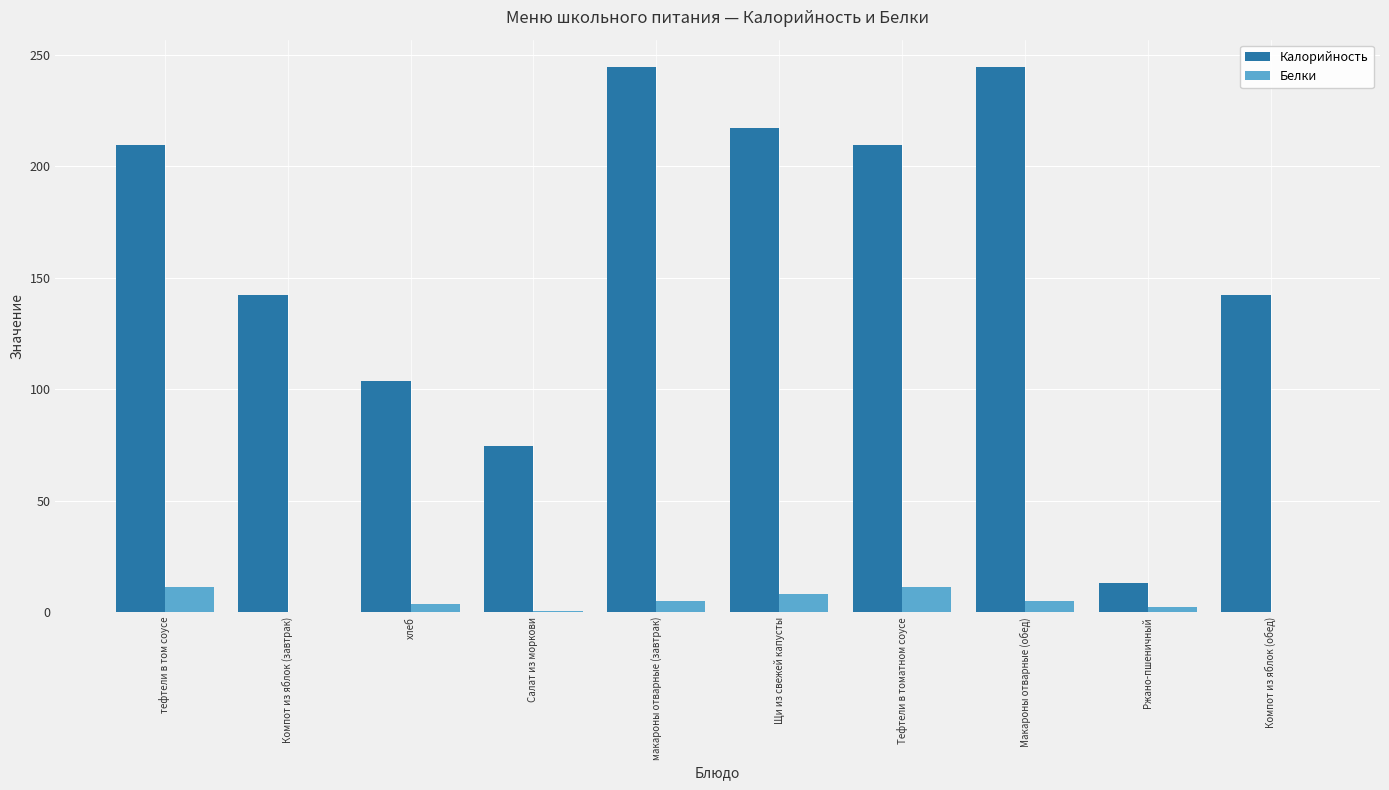

What is the total value across all series at тефтели в том соусе?

220.5